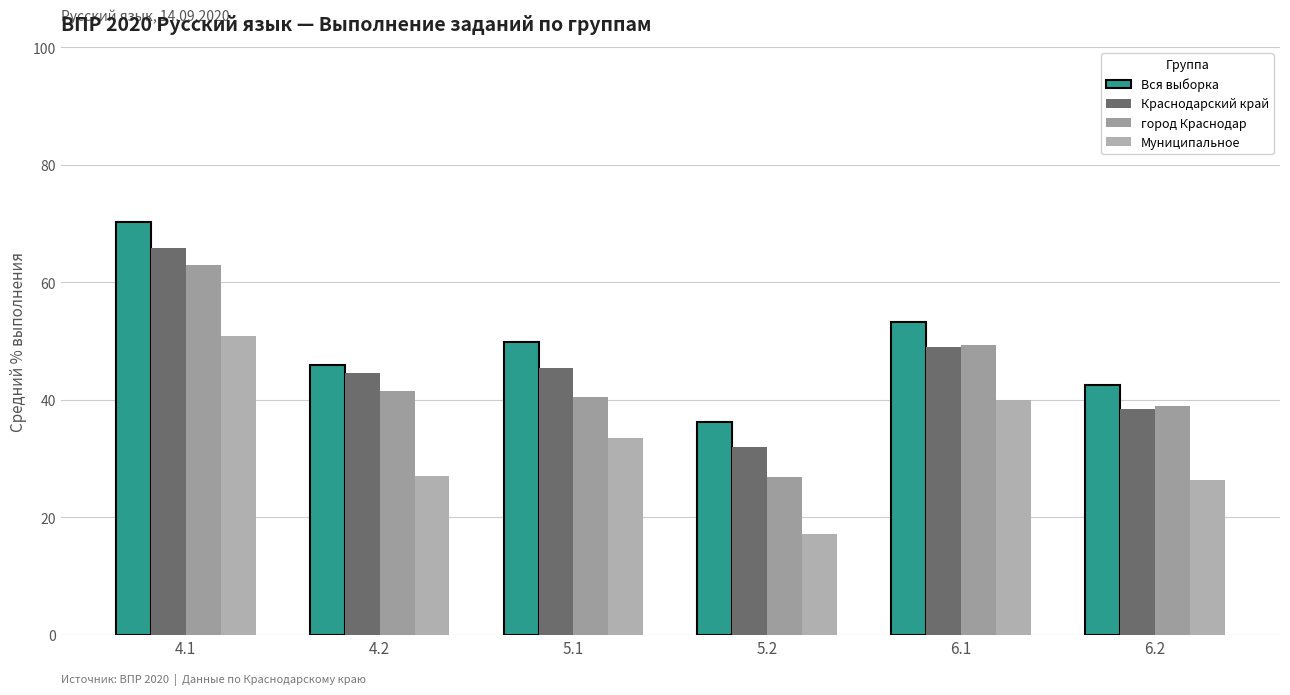

List the series in order of their peak value, lowest first.

Муниципальное, город Краснодар, Краснодарский край, Вся выборка